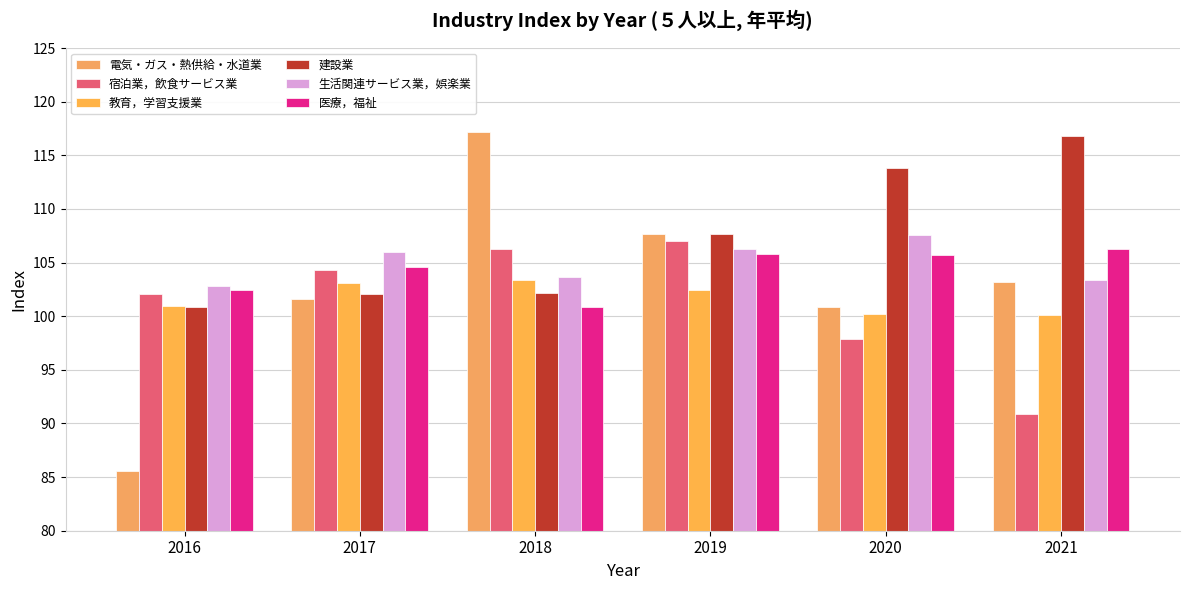

How many values in the 宿泊業，飲食サービス業 series are below 104?

3